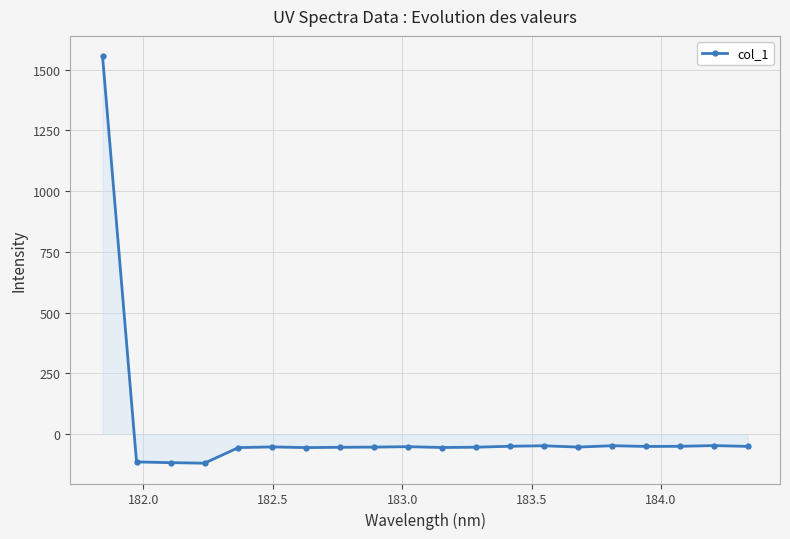

What is the difference between the maximum and minimum values?

1675.2